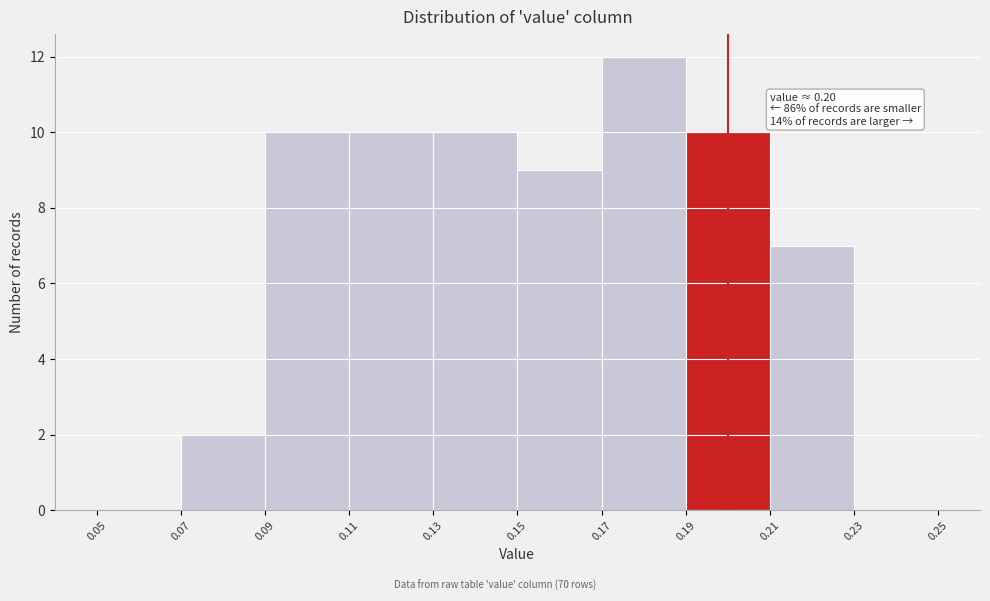

Over which range of the x-axis is the bar tallest?

0.17 to 0.19